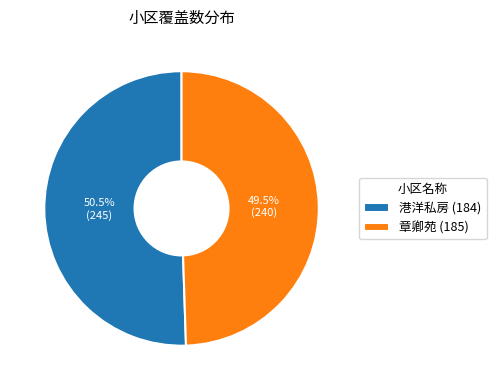

Rank the categories by value from highest to lowest.

港洋私房 (184), 章卿苑 (185)